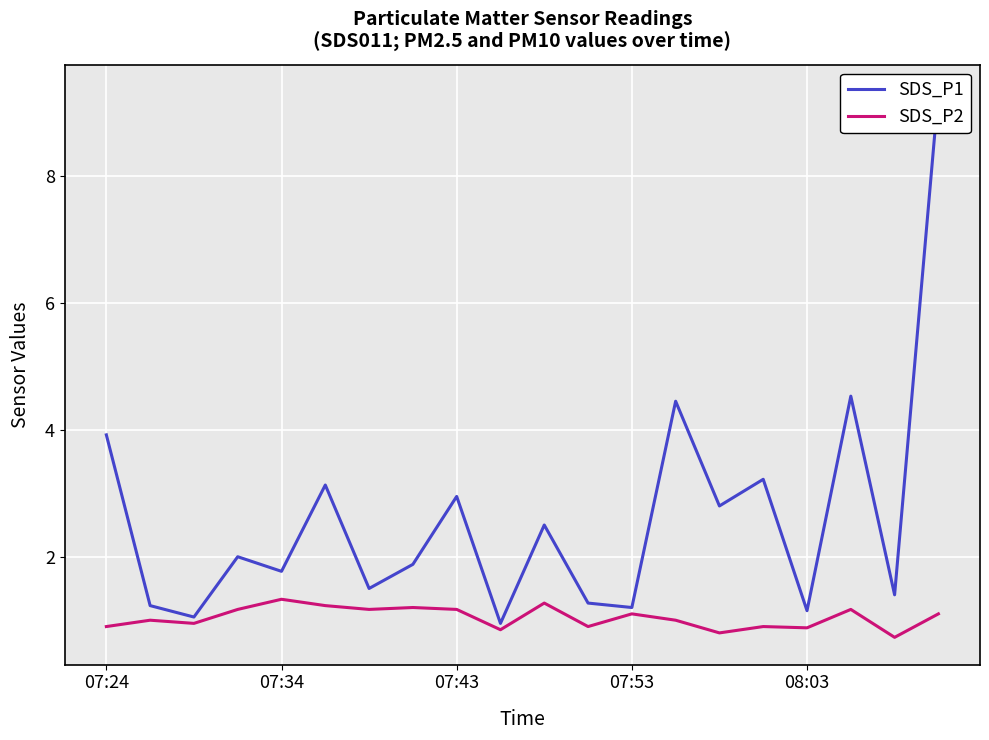

What are all the series names shown in the legend?

SDS_P1, SDS_P2